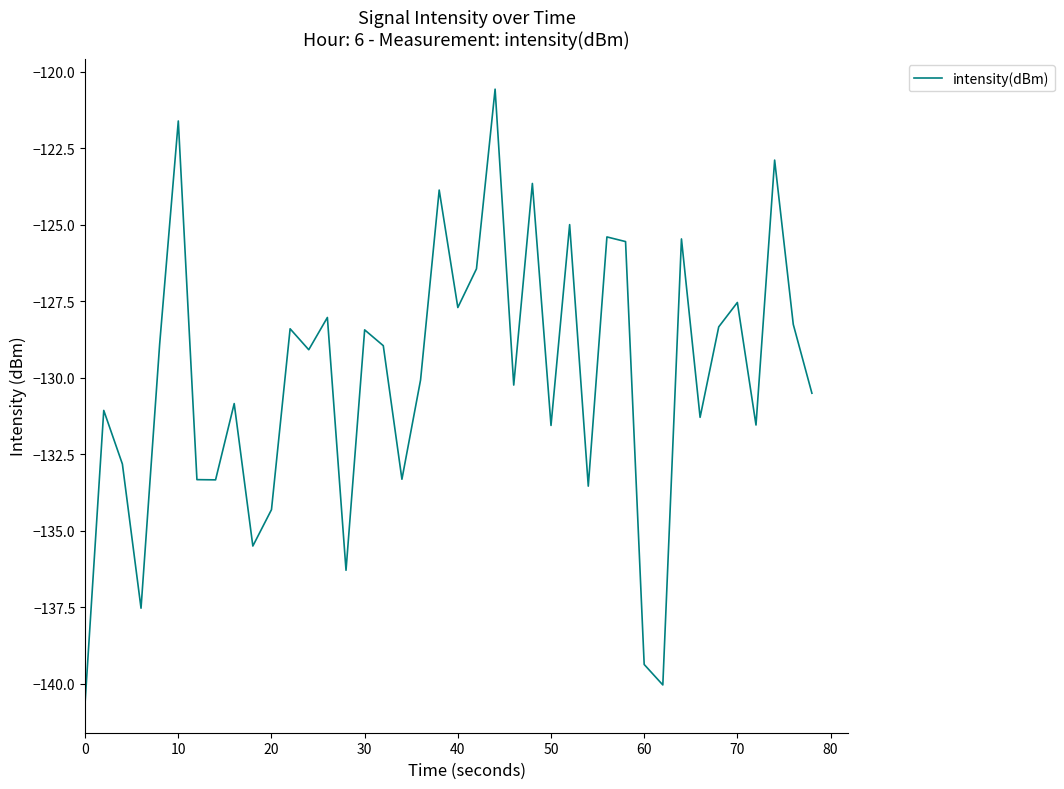

What is the smallest value displayed?

-140.6